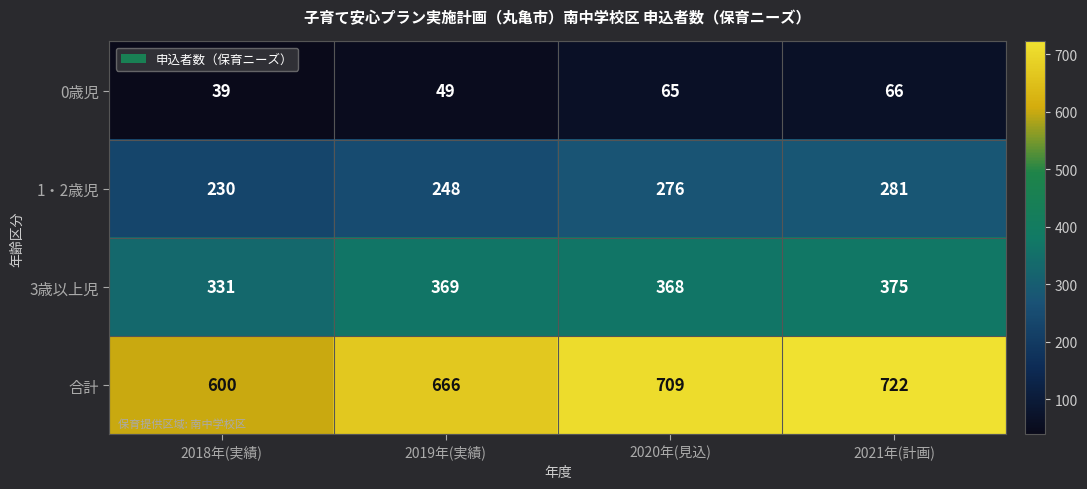

Rank the series at 2019年(実績) from highest to lowest value.

合計, 3歳以上児, 1・2歳児, 0歳児